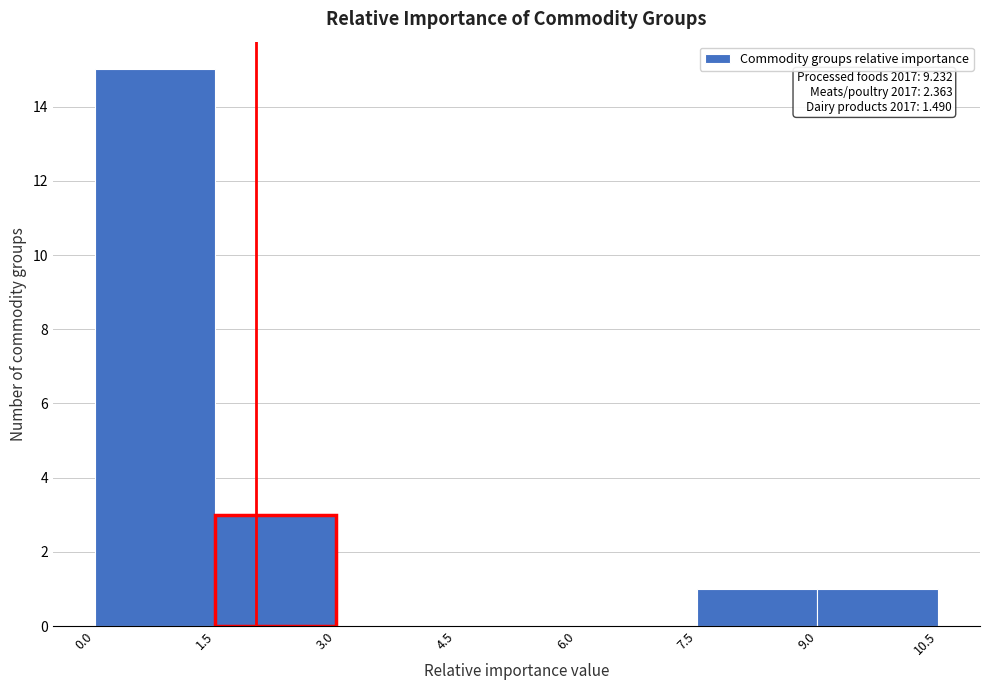

Over which range of the x-axis is the bar tallest?

0.0 to 1.5